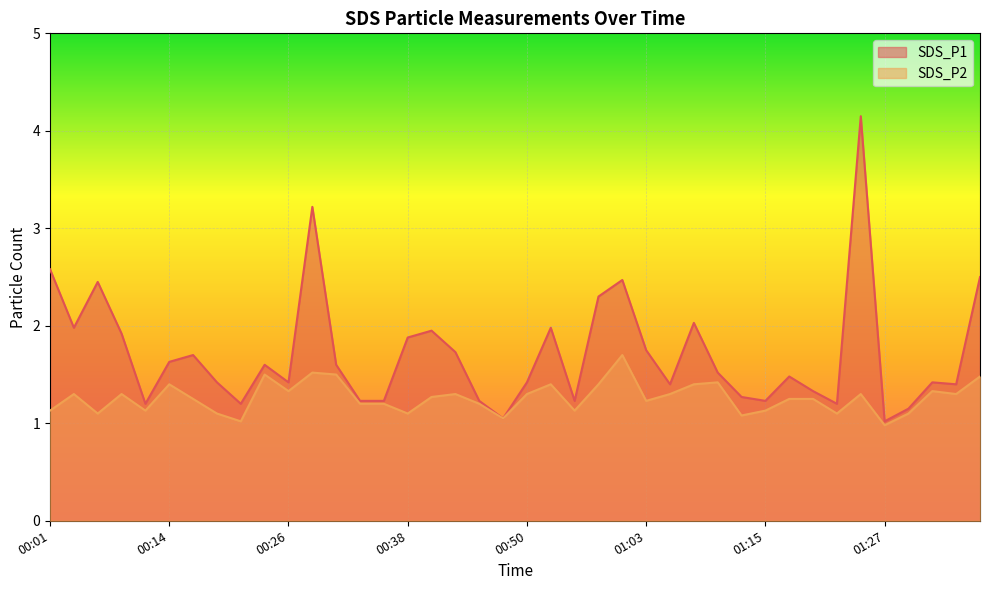

True or false: SDS_P2 and SDS_P1 intersect in this chart.

False